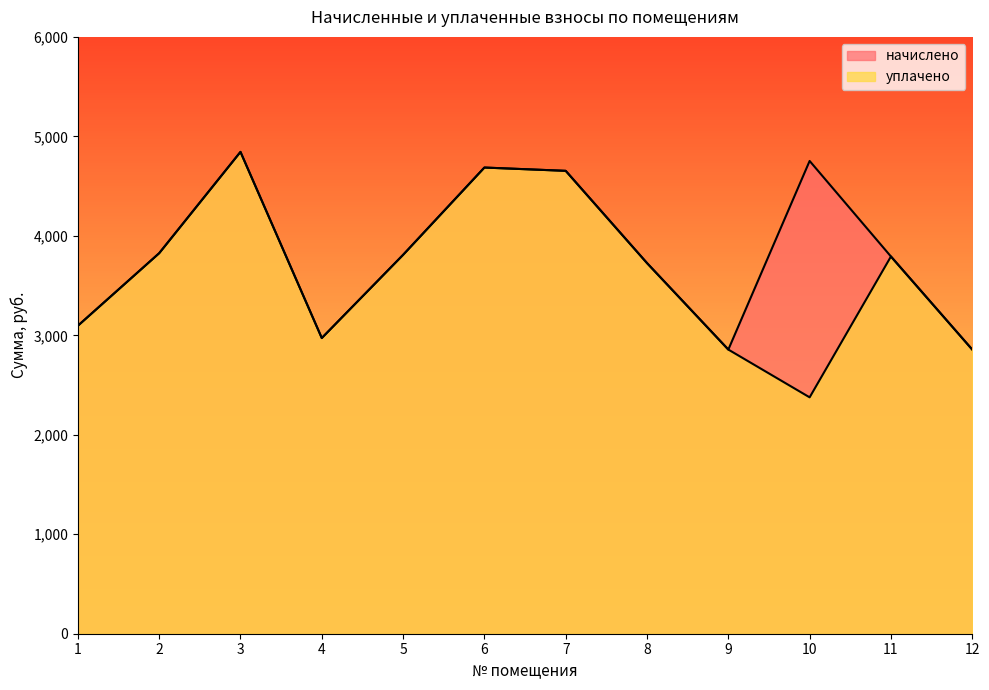

What is the smallest value displayed?

2376.4